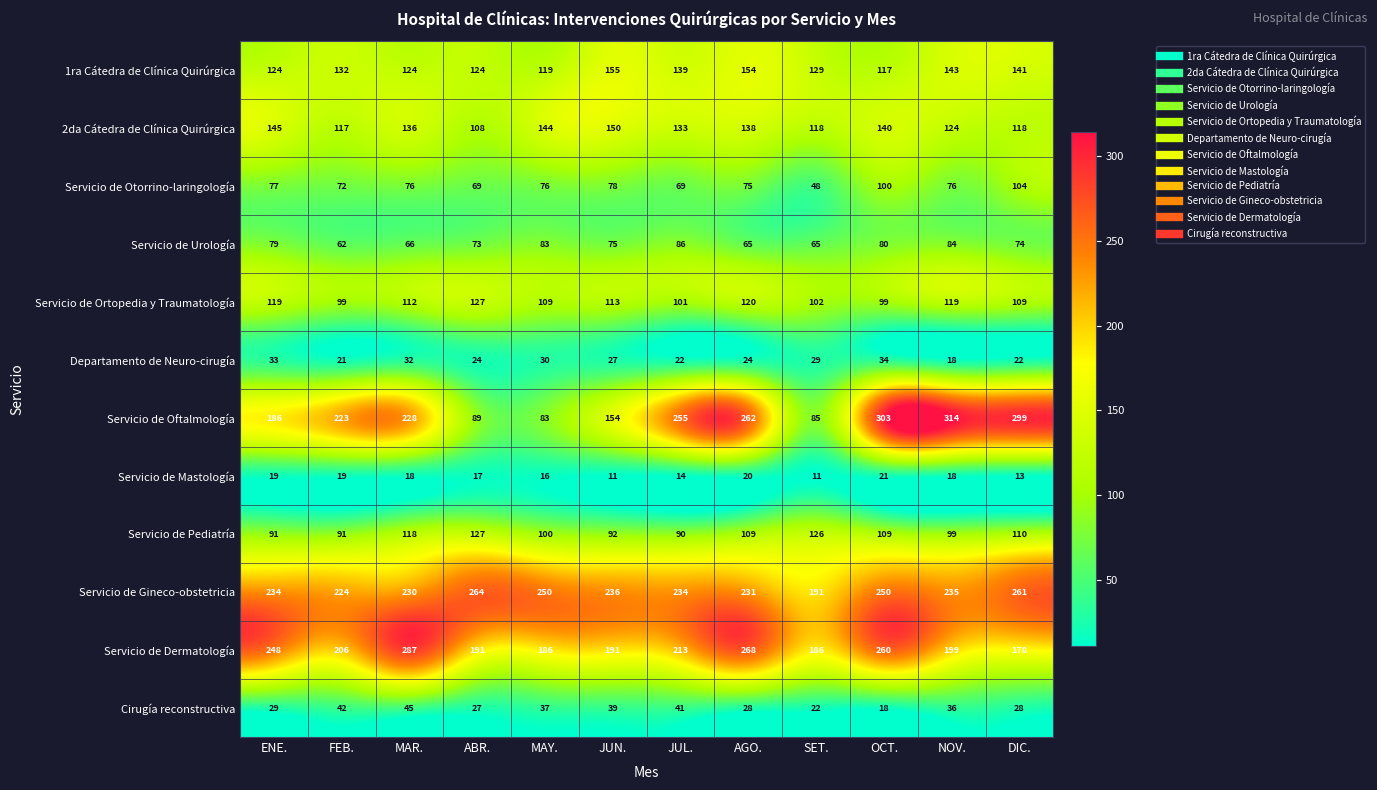

What is the minimum value shown in the chart?

11